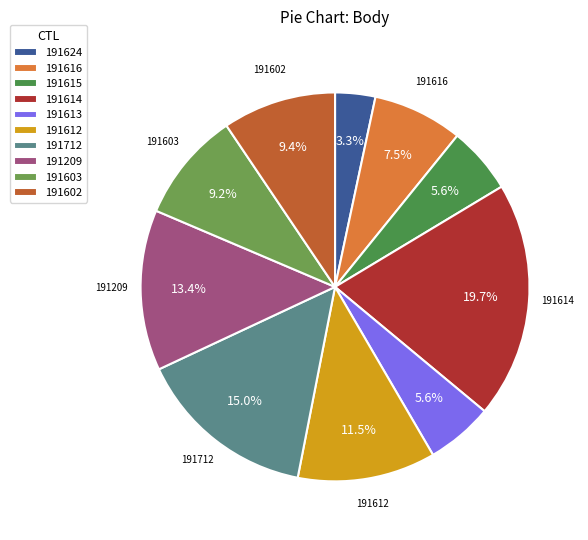

Is there a majority slice in this chart?

No